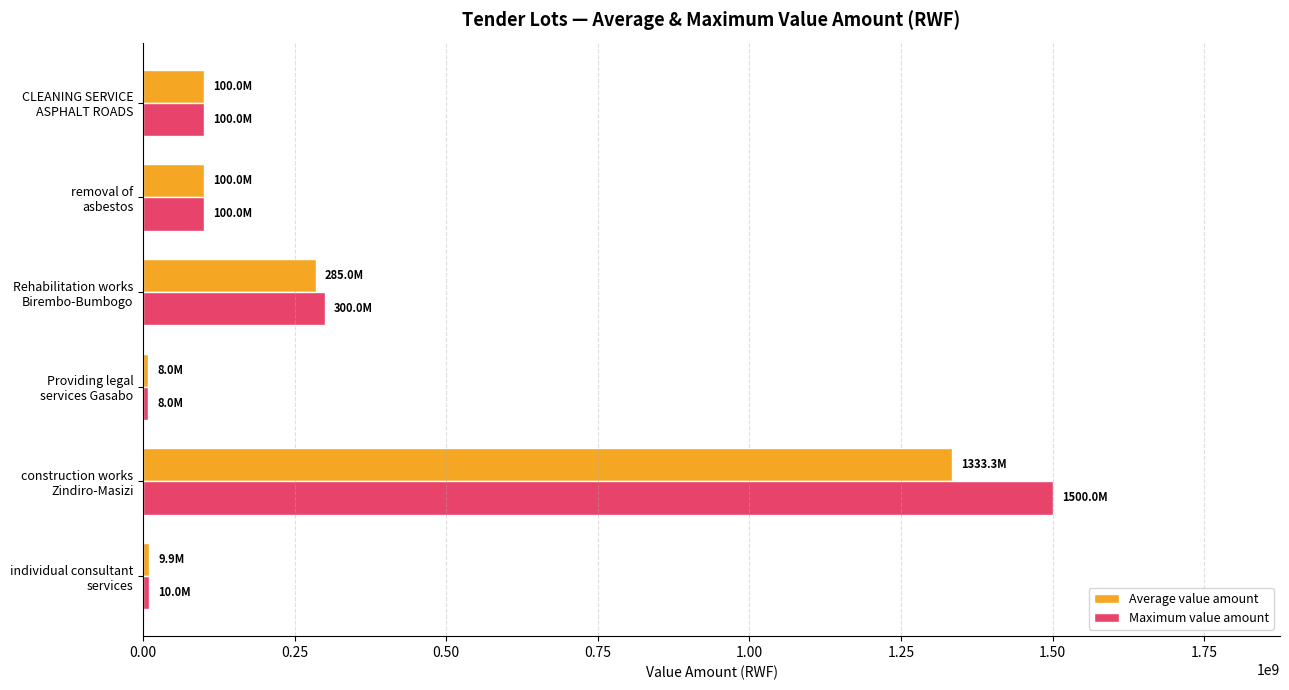

Rank the series by their maximum value, from lowest to highest.

Average value amount, Maximum value amount